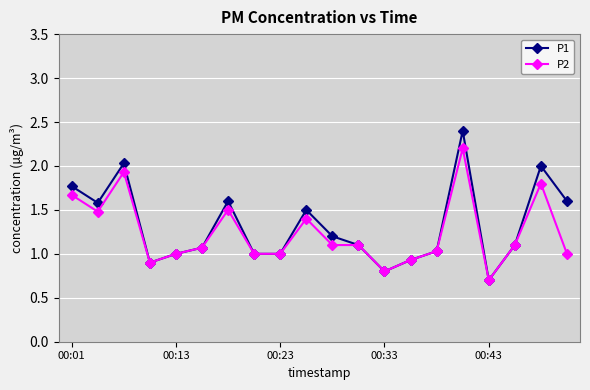

What is the value of the P1 point at the 9th from the left?

1.0